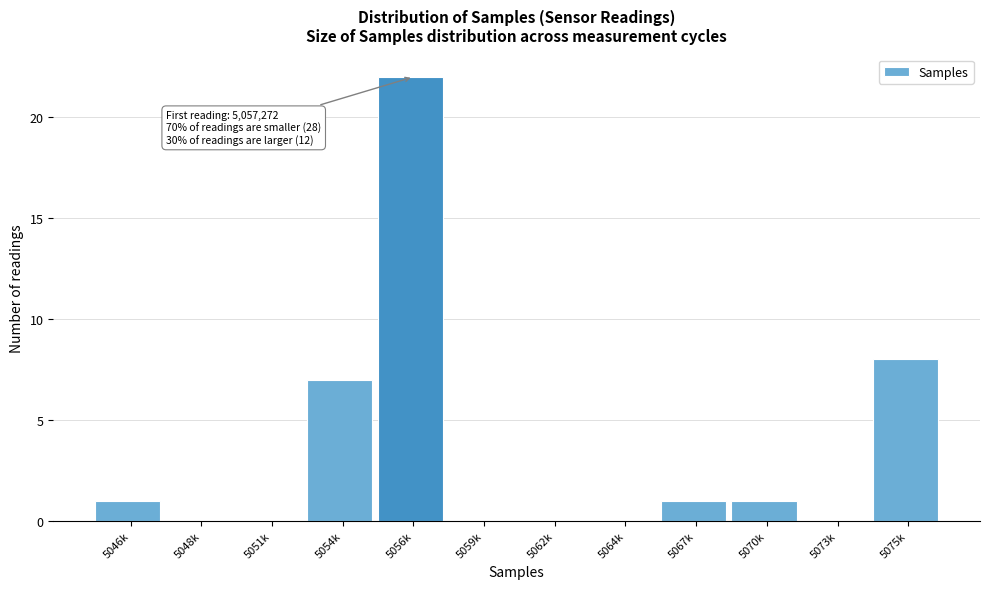

Reading left to right, transcribe all the data shown in this chart.

5046k=1	5048k=0	5051k=0	5054k=7	5056k=22	5059k=0	5062k=0	5064k=0	5067k=1	5070k=1	5073k=0	5075k=8